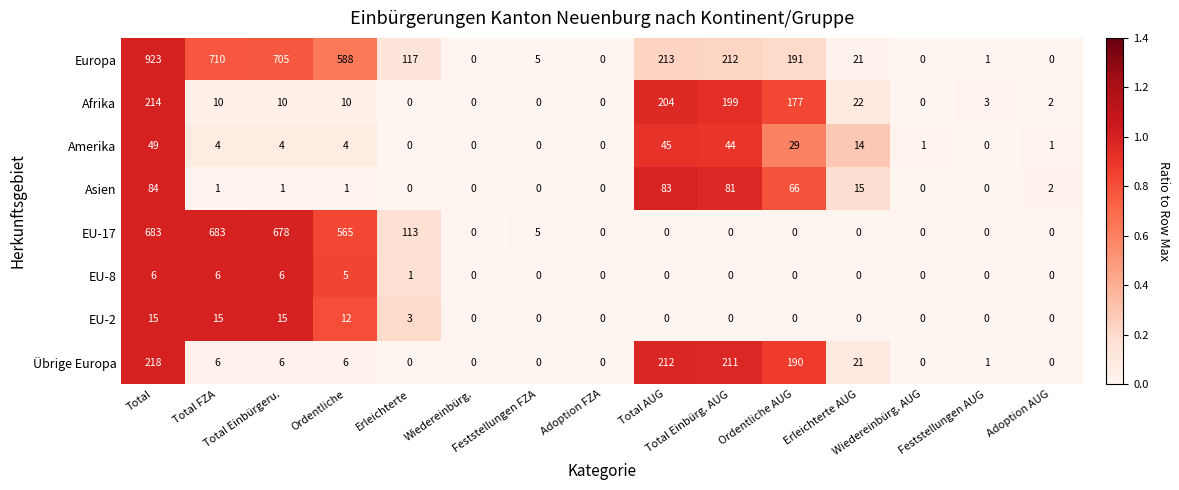

What is the greatest value displayed?

923